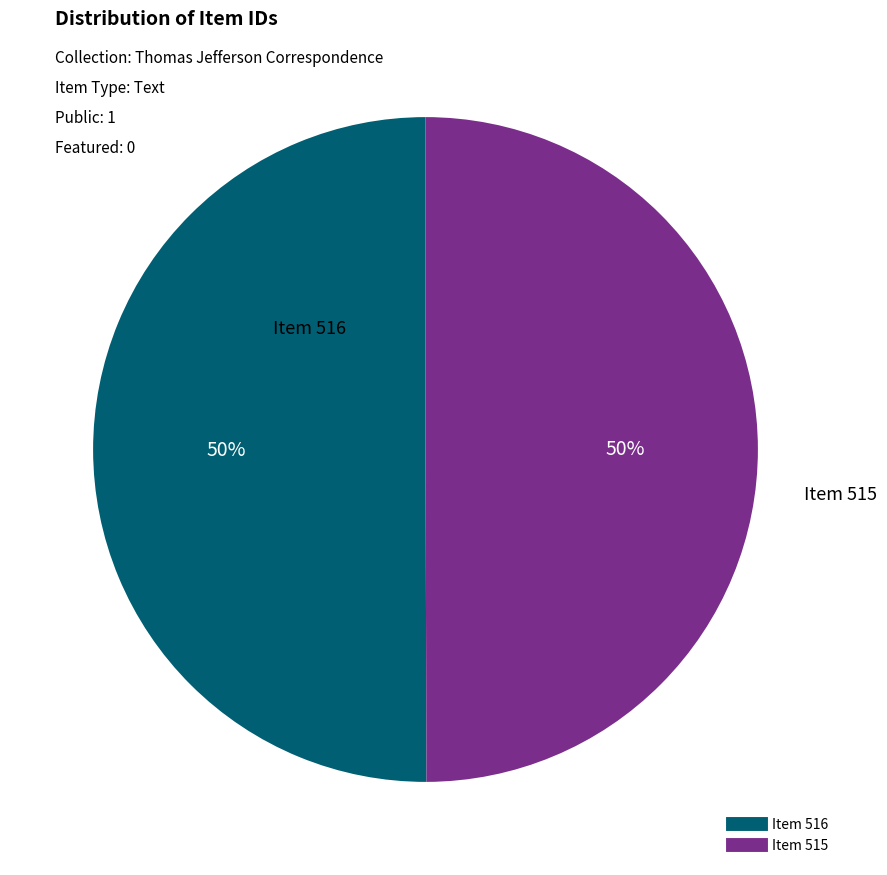

To the nearest percent, what is the average slice percentage?

50%